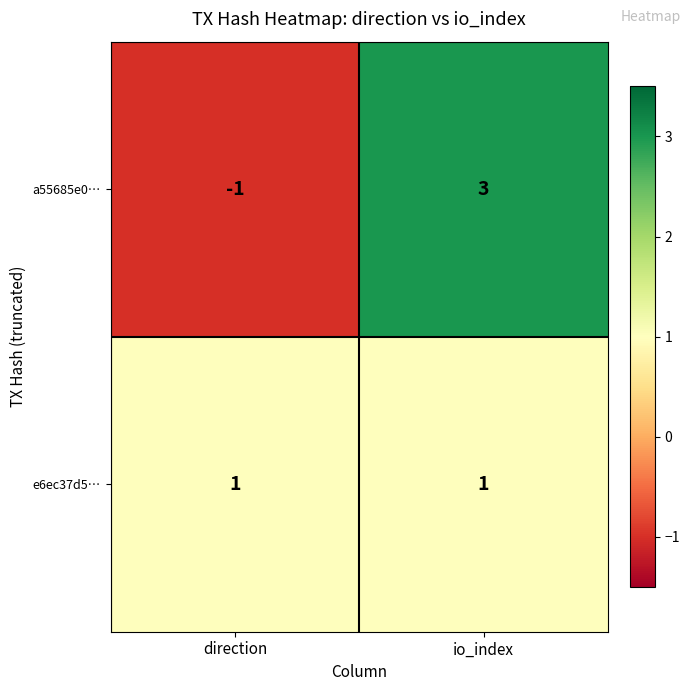

At which category does the chart reach its peak across all series?

io_index